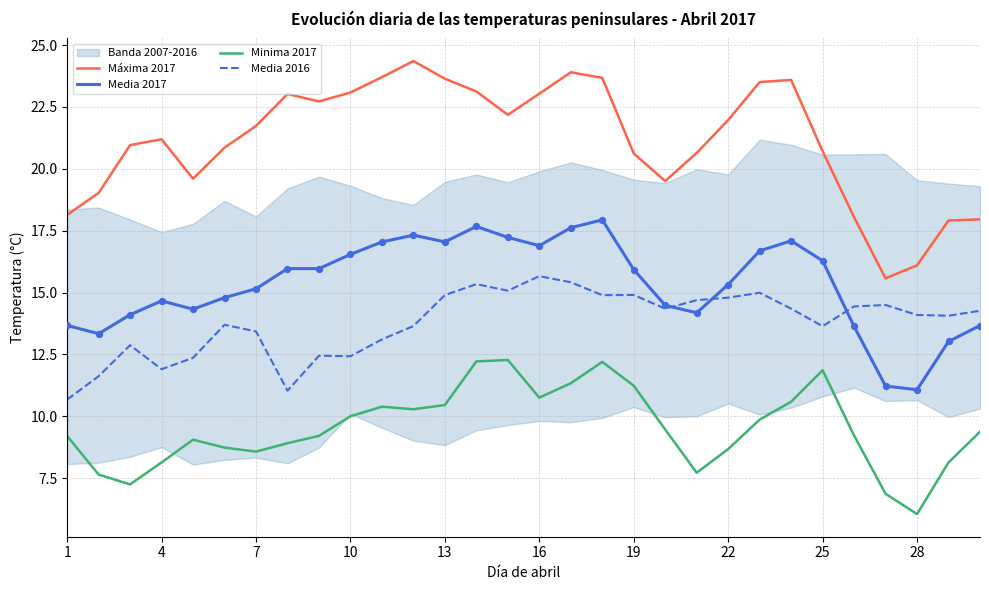

What is the total value across all series at 1?

51.7